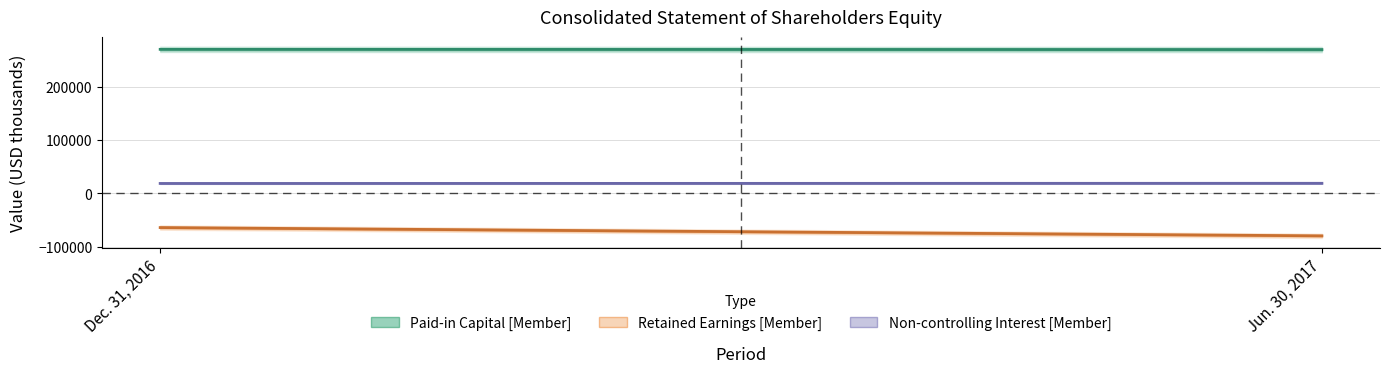

What is the average value of the Non-controlling Interest [Member] series?

18733